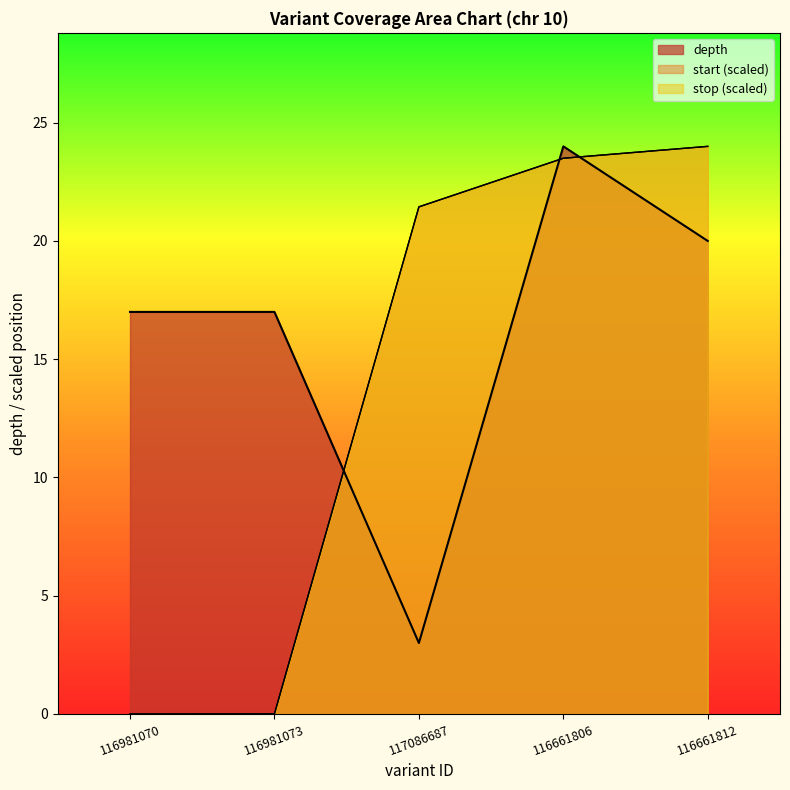

What is the average value of the depth series?

16.2